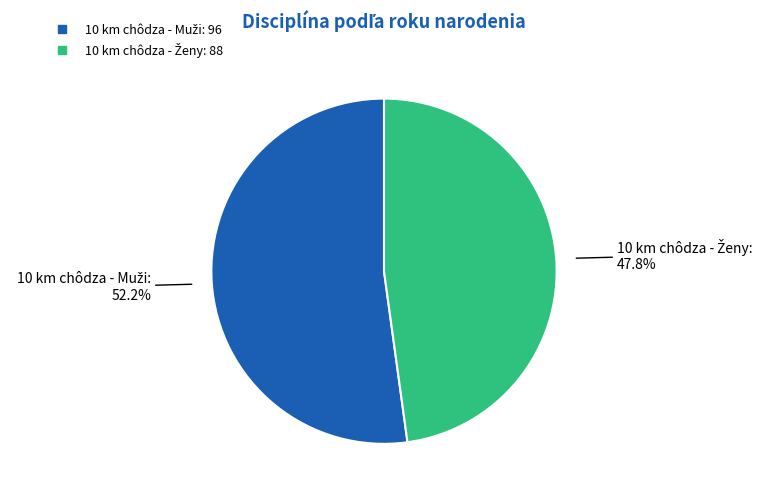

Is there any slice that represents more than half of the pie?

Yes